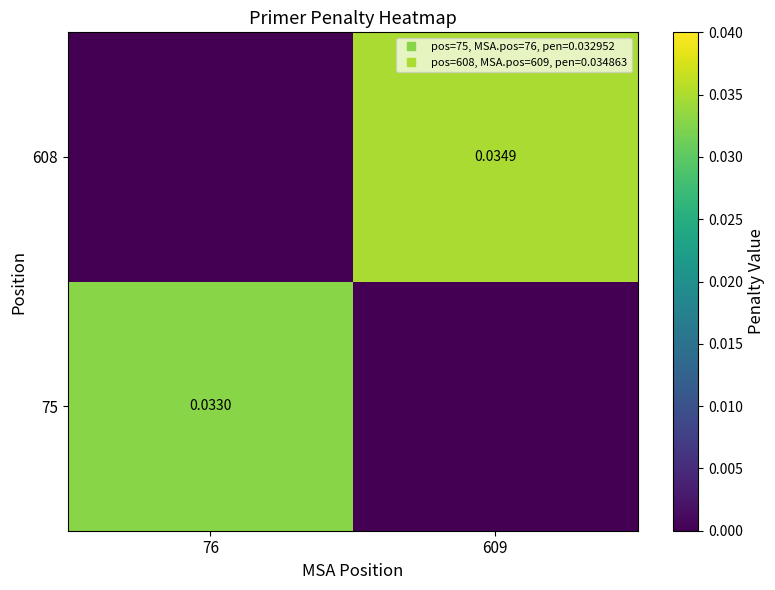

At which category is the sum across all series the highest?

609